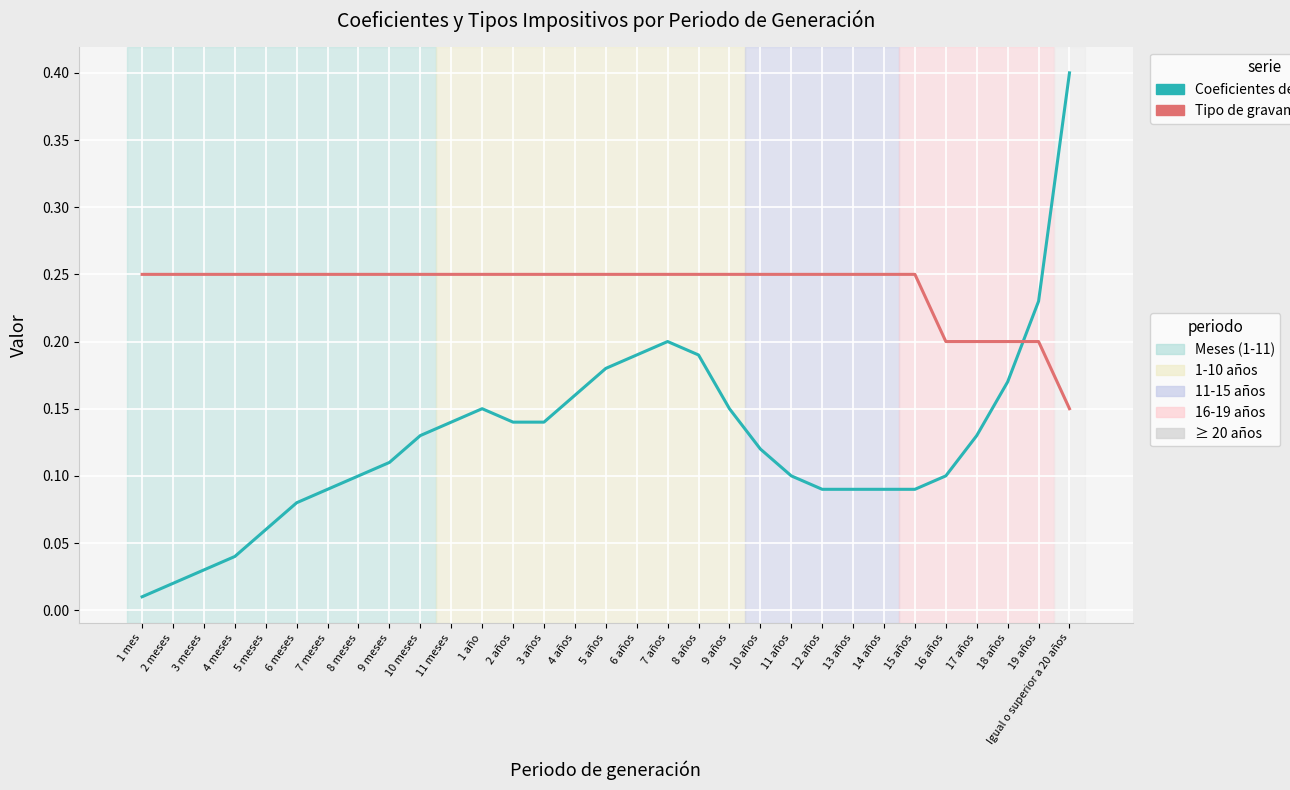

What is the maximum value shown in the chart?

0.4